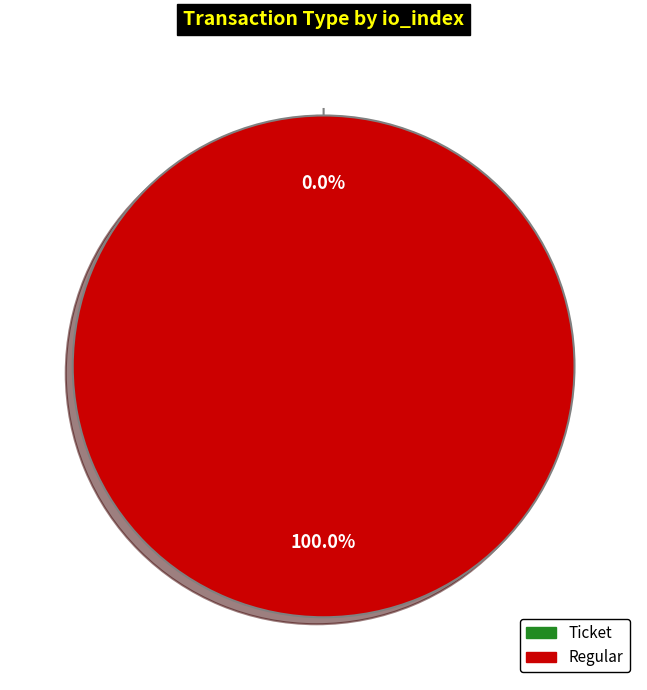

Count the number of slices in the pie.

2